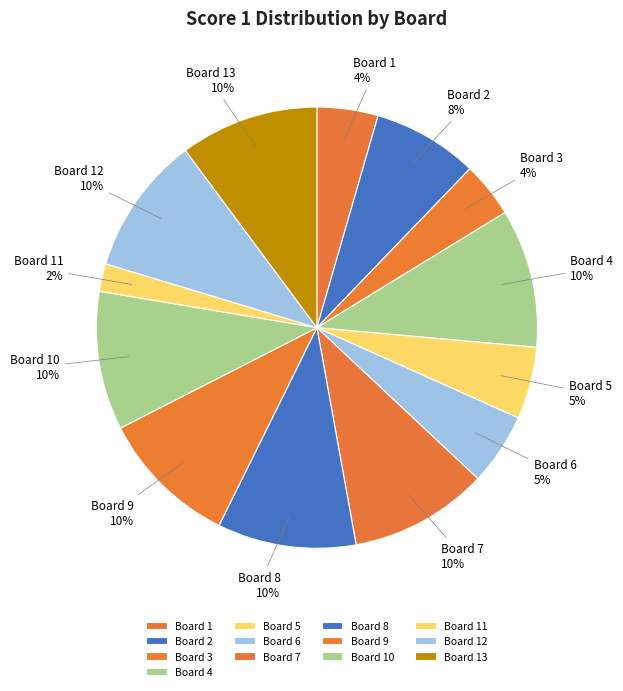

Does any single category account for the majority?

No